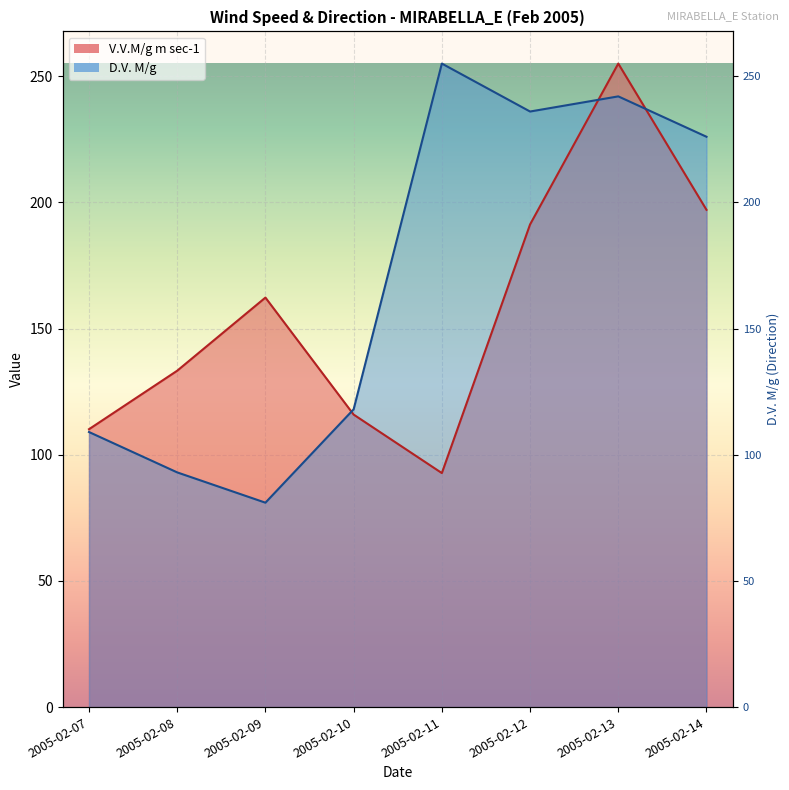

Between which two adjacent categories do V.V.M/g m sec-1 and D.V. M/g first intersect?

2005-02-09 and 2005-02-10